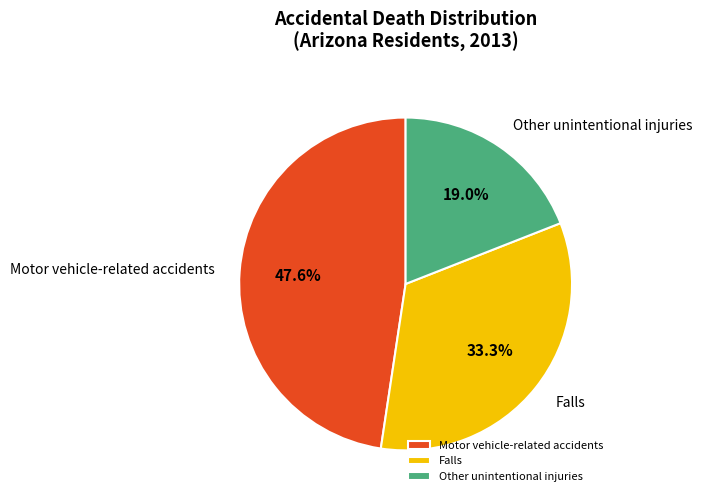

Is the sum of Motor vehicle-related accidents and Falls greater than half?

Yes